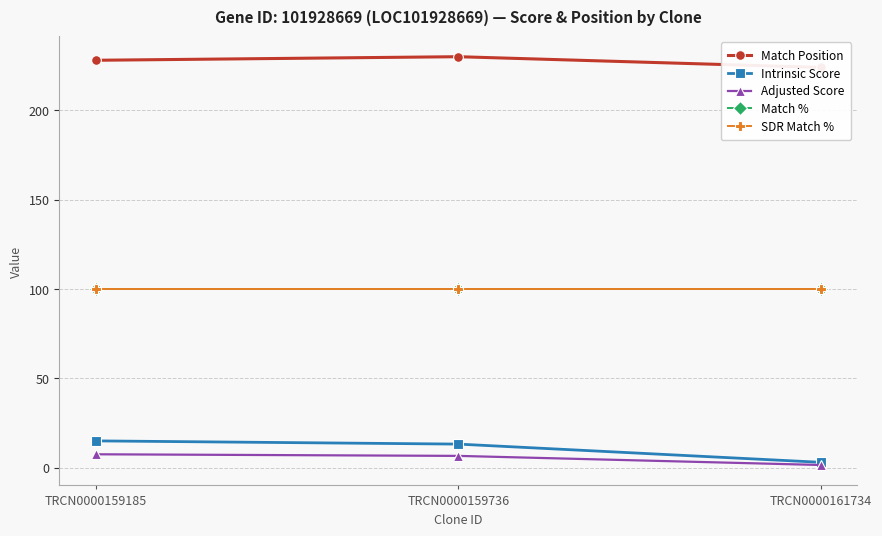

Between TRCN0000159185 and TRCN0000161734, which series saw the biggest shift?

Intrinsic Score